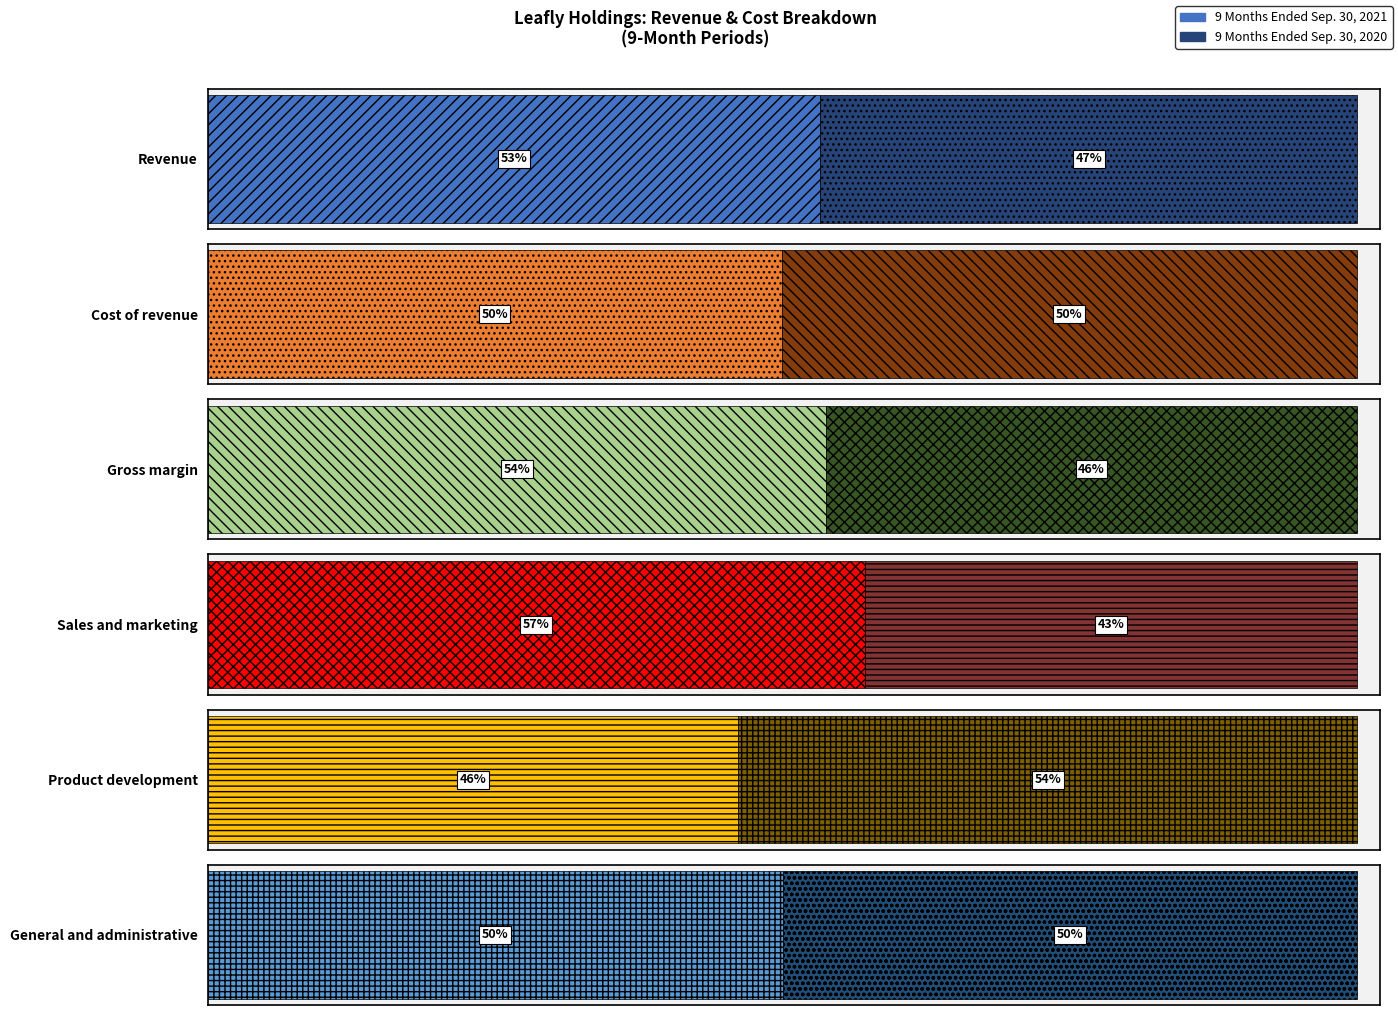

What are all the series names shown in the legend?

9 Months Ended Sep. 30, 2021, 9 Months Ended Sep. 30, 2020